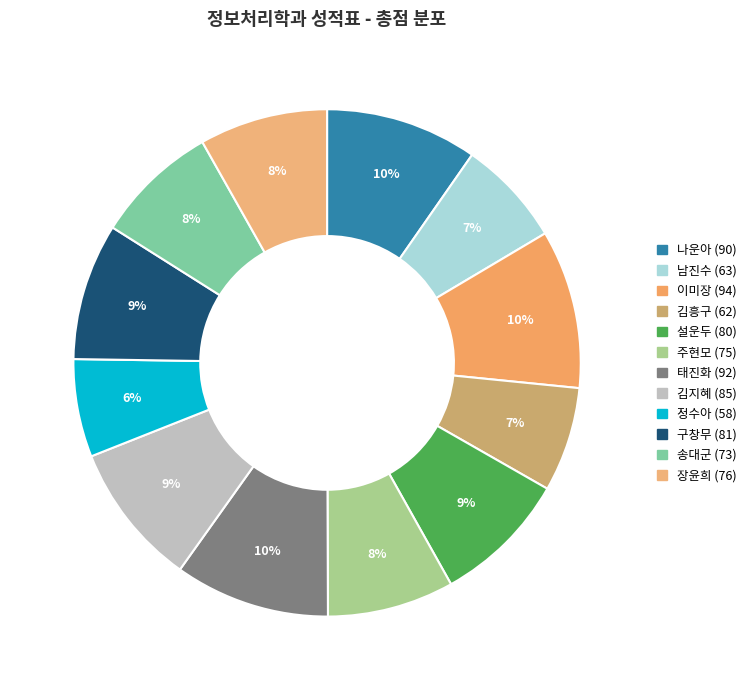

What is the ratio of the value at 송대군 (73) to the value at 남진수 (63)?

1.2